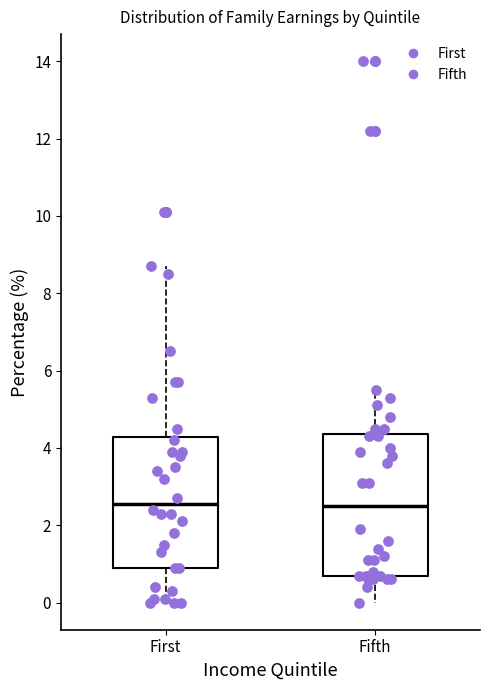

Which box is the tallest, from its lower edge to its upper edge?

Fifth